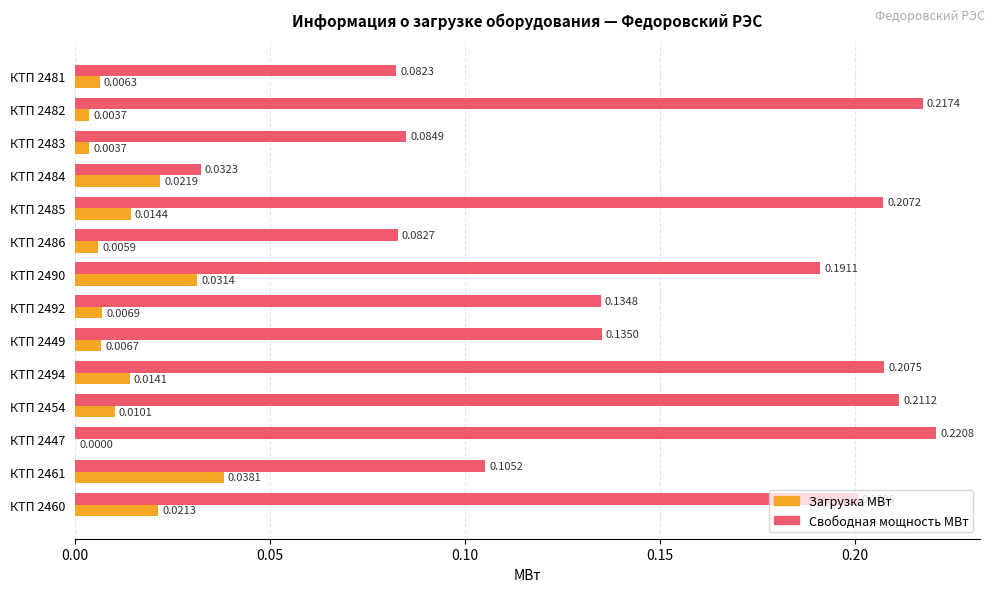

At which label is Свободная мощность МВт closest to 0?

КТП 2484